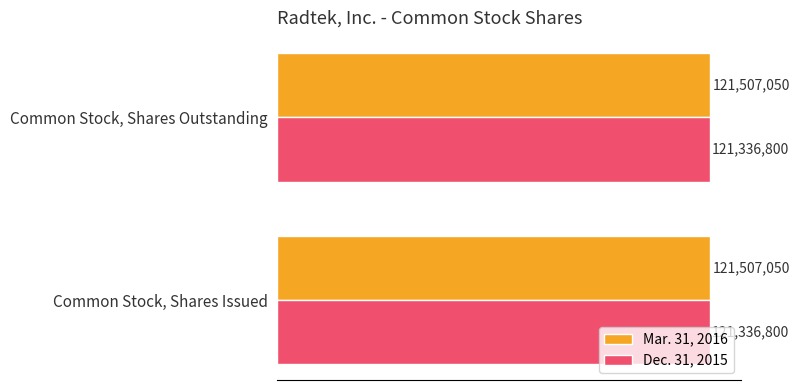

What are all the series names shown in the legend?

Mar. 31, 2016, Dec. 31, 2015